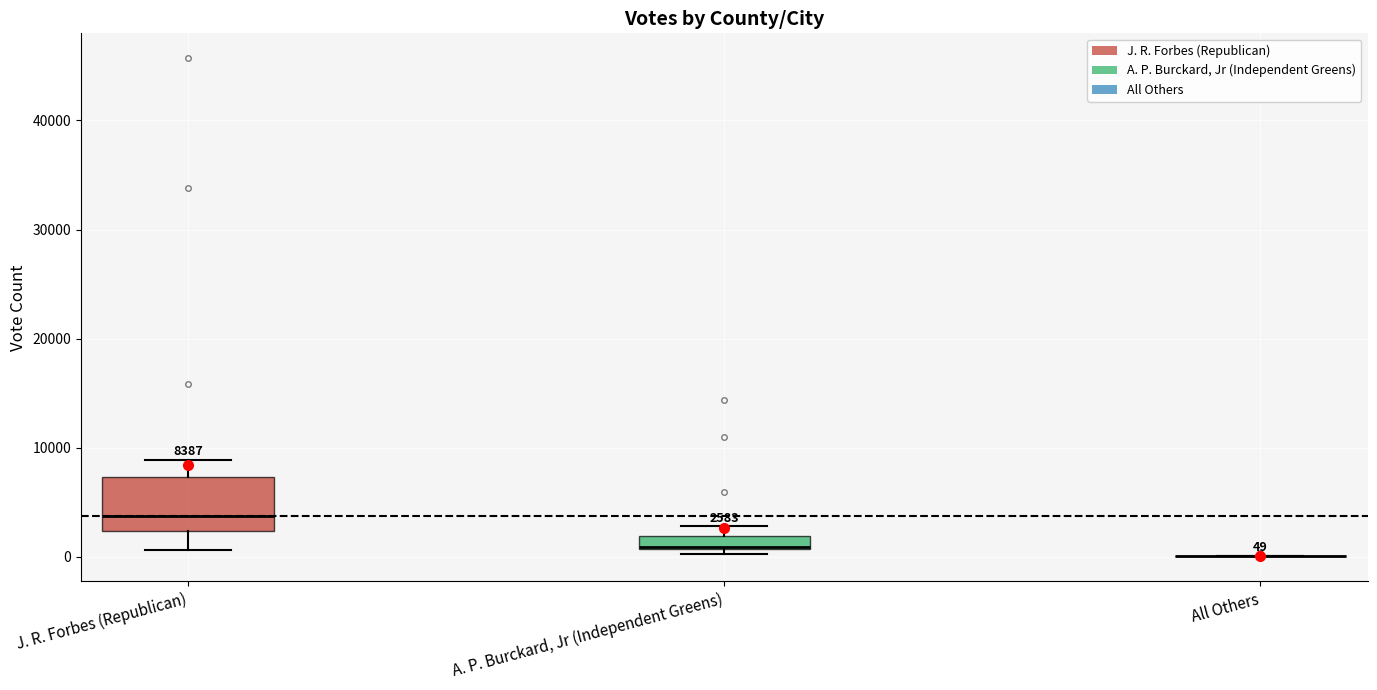

Which box is the tallest, from its lower edge to its upper edge?

J. R. Forbes (Republican)